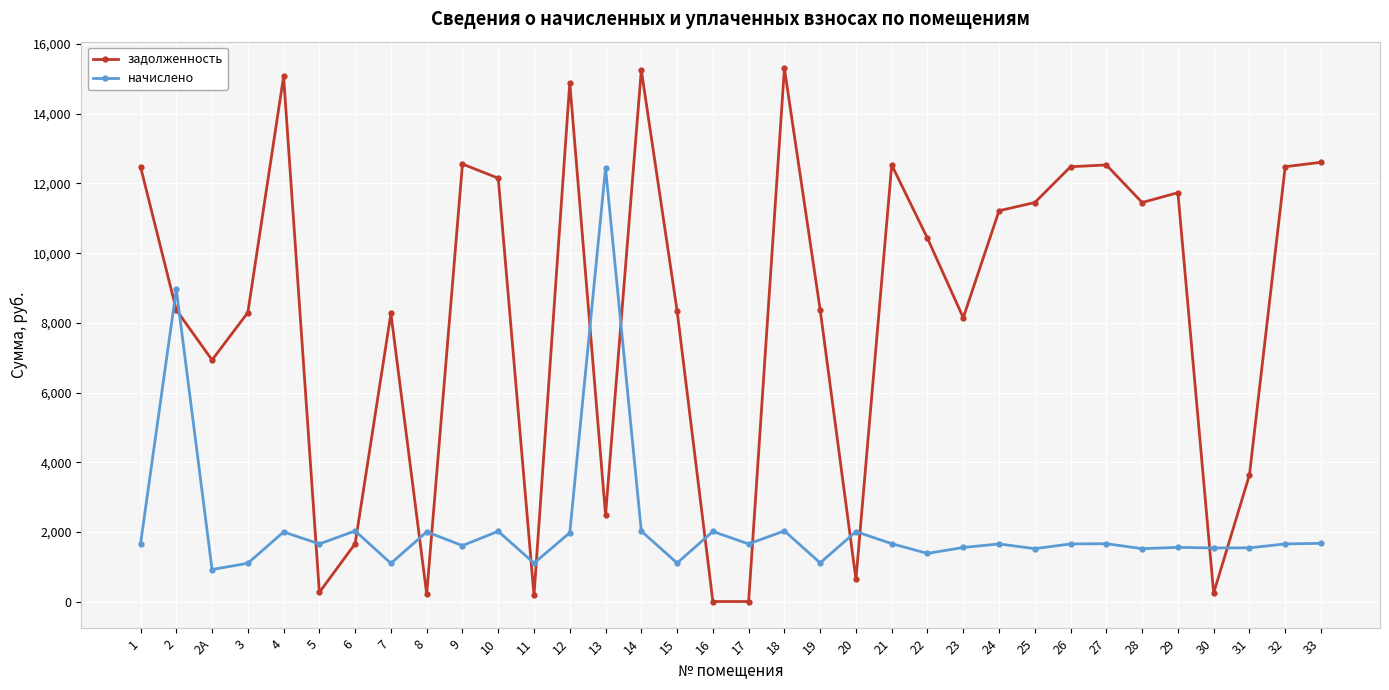

Is the value of задолженность at 18 greater than the value of начислено at 14?

Yes